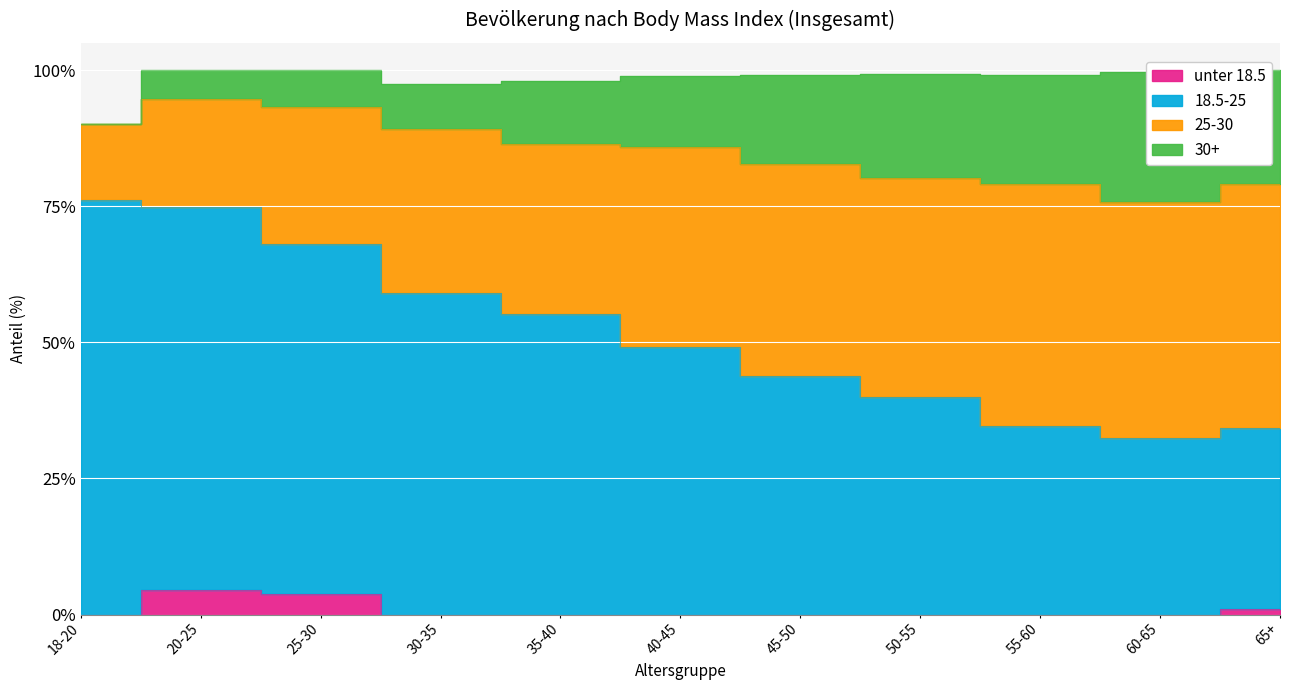

Where is the first local maximum for unter 18.5?

20-25